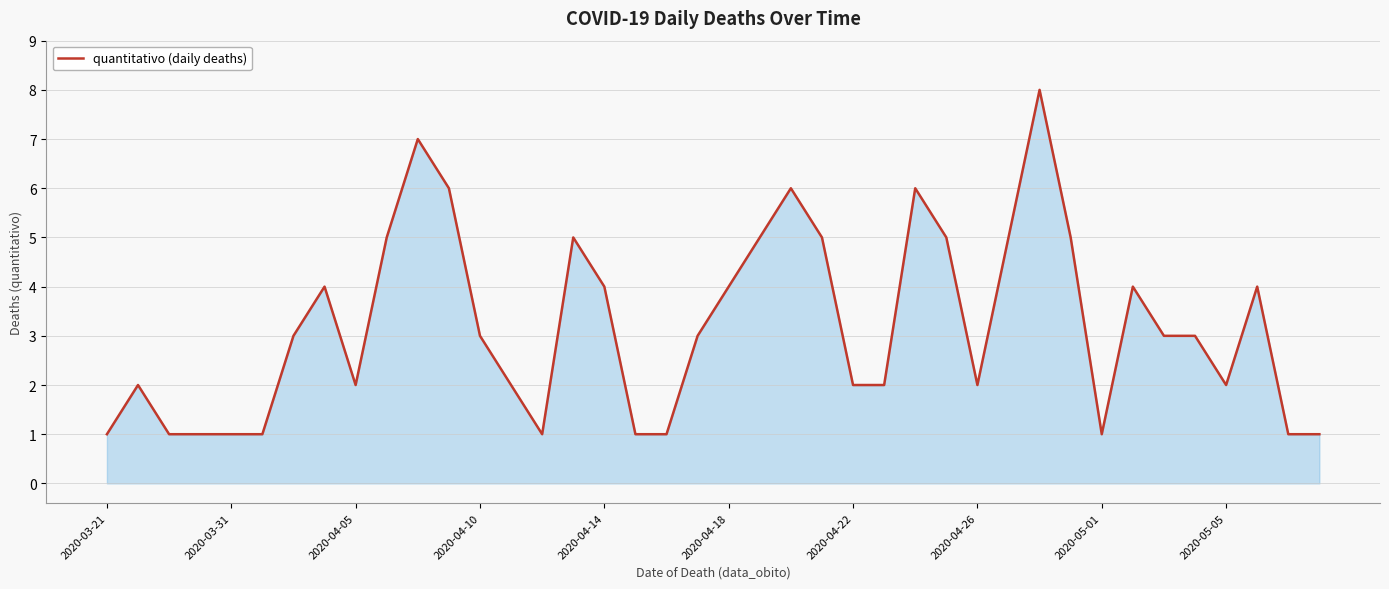

What is the maximum value shown in the chart?

8